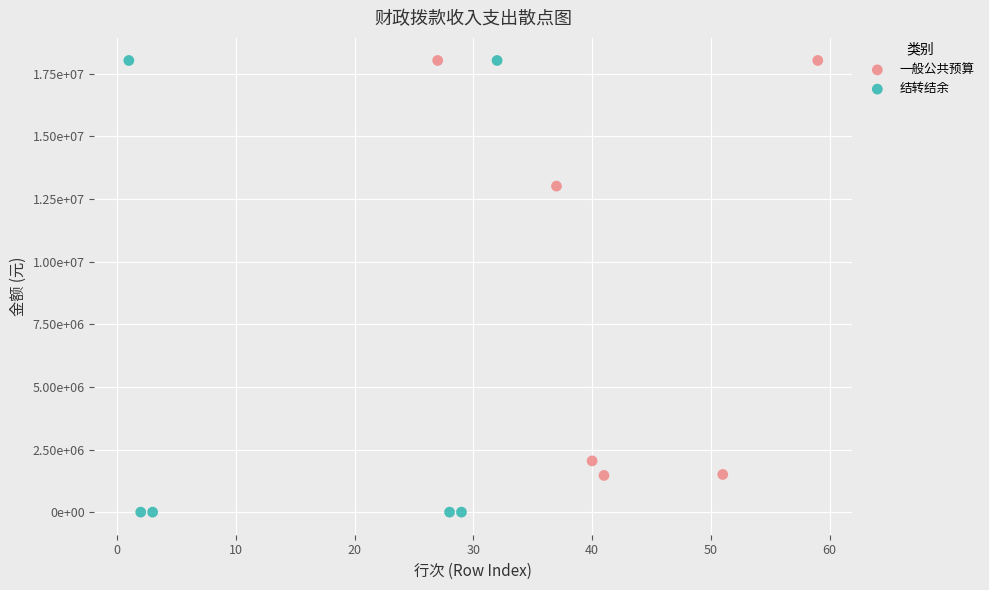

What are all the series names shown in the legend?

一般公共预算, 结转结余